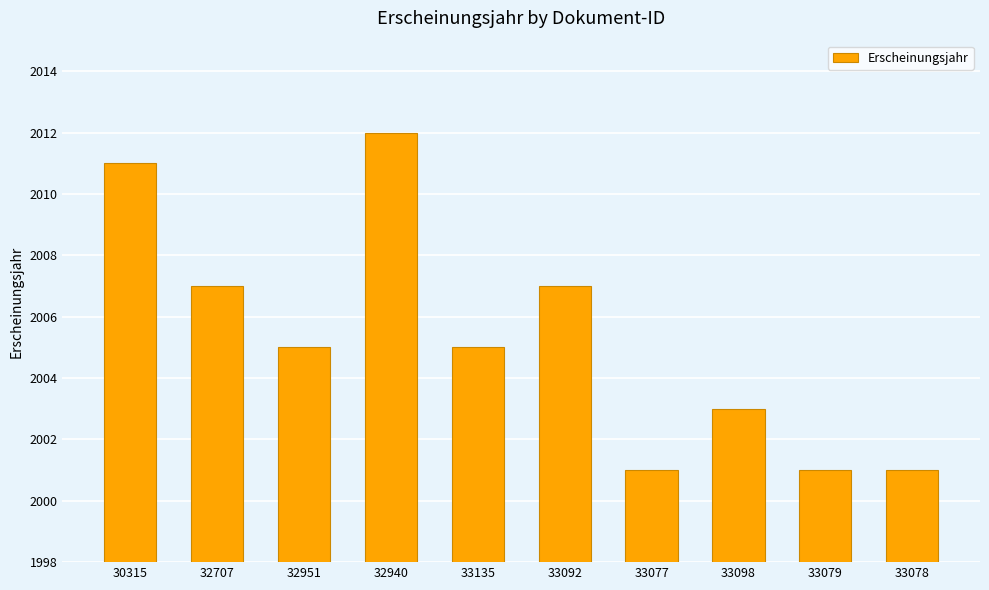

What is the value of the 10th bar from the left?

2001